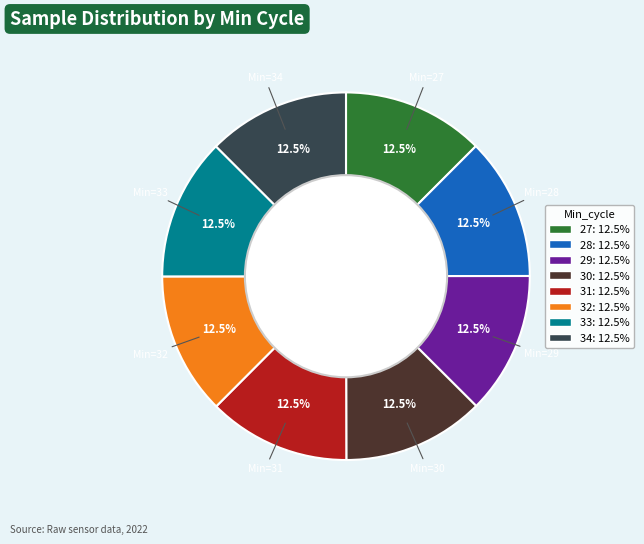

Approximately how many times larger is the value at 30 compared to 29?

1.0